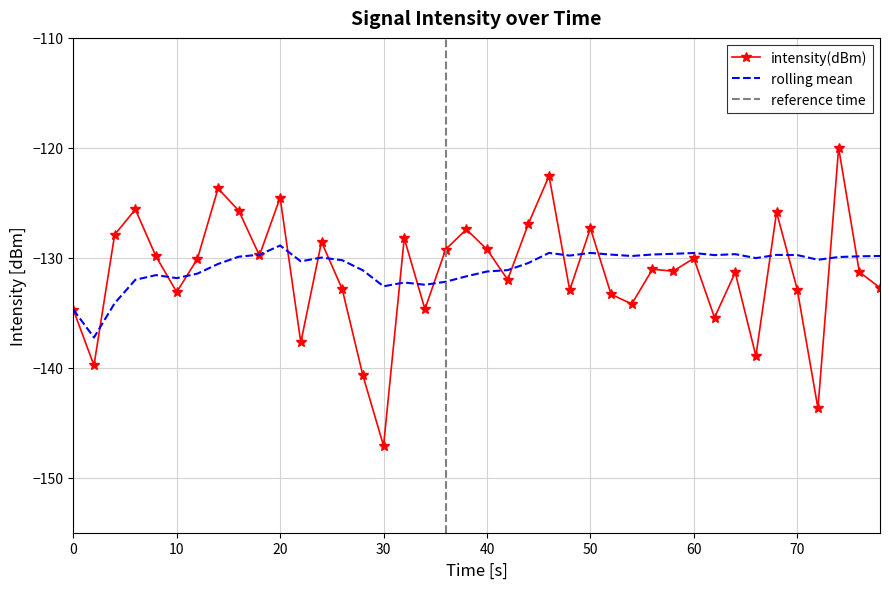

Is it true that intensity(dBm) equals -147.1 at 30?

True